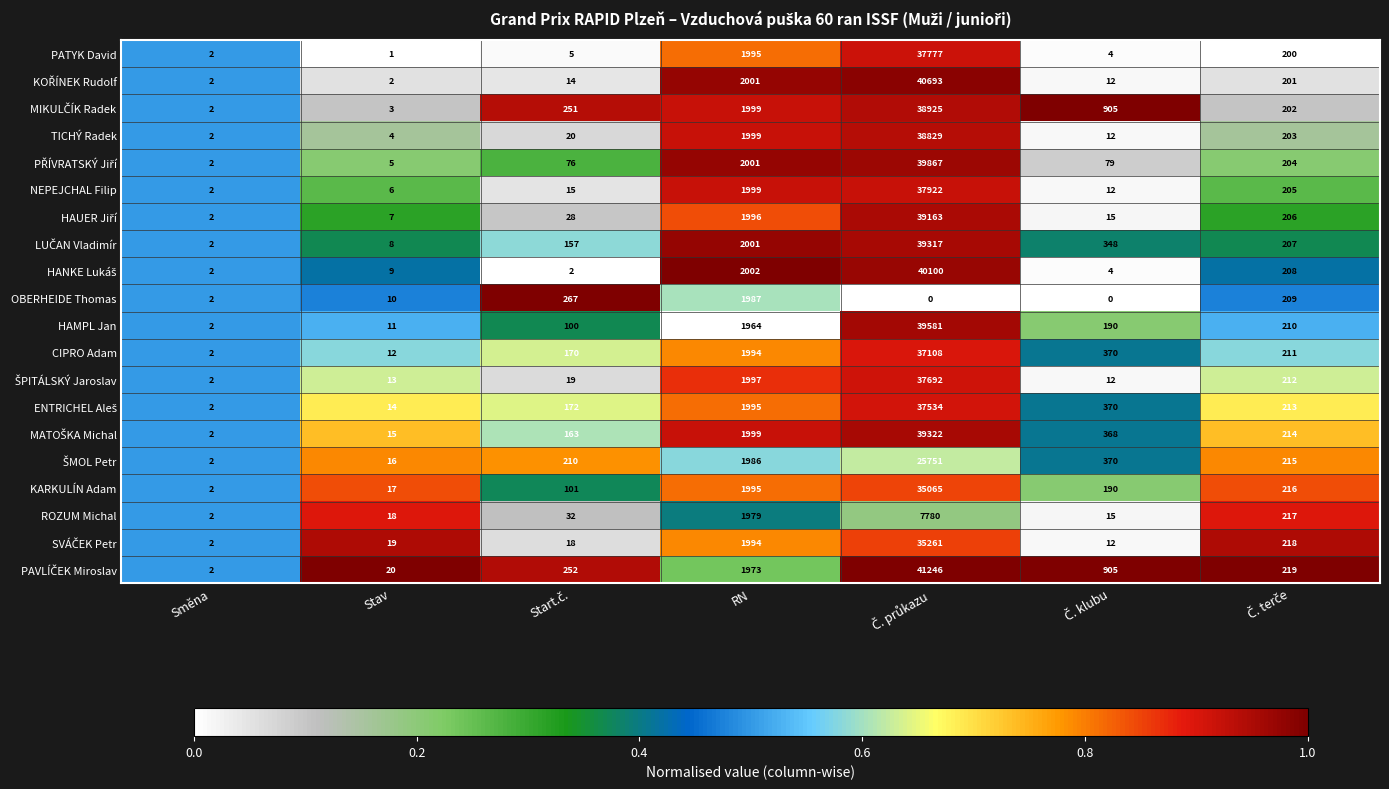

Where does the CIPRO Adam series first go above 211?

RN